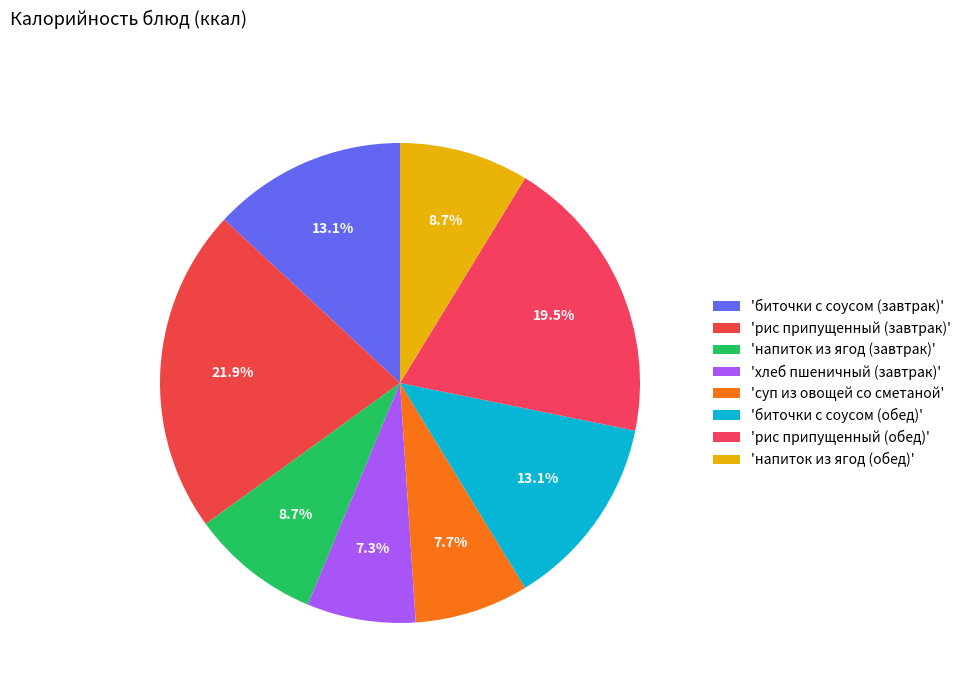

How many slices are in this pie chart?

8